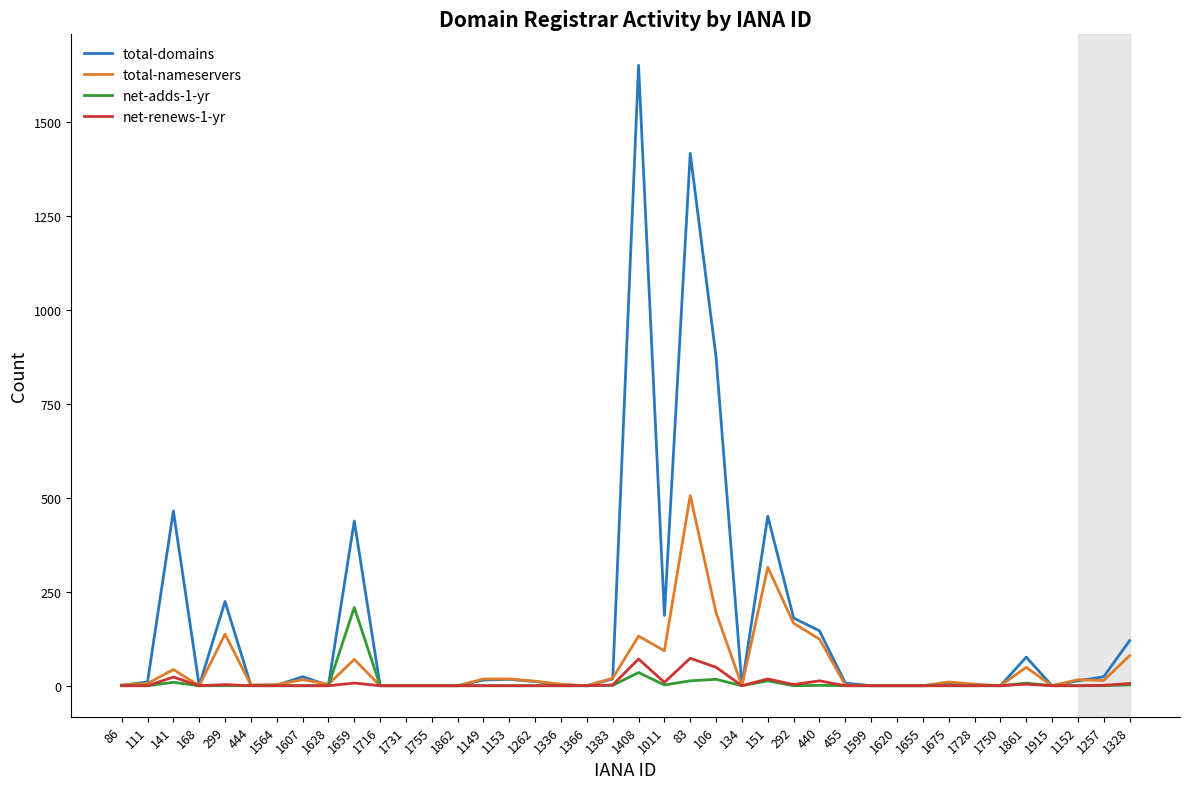

What is the maximum value shown in the chart?

1650